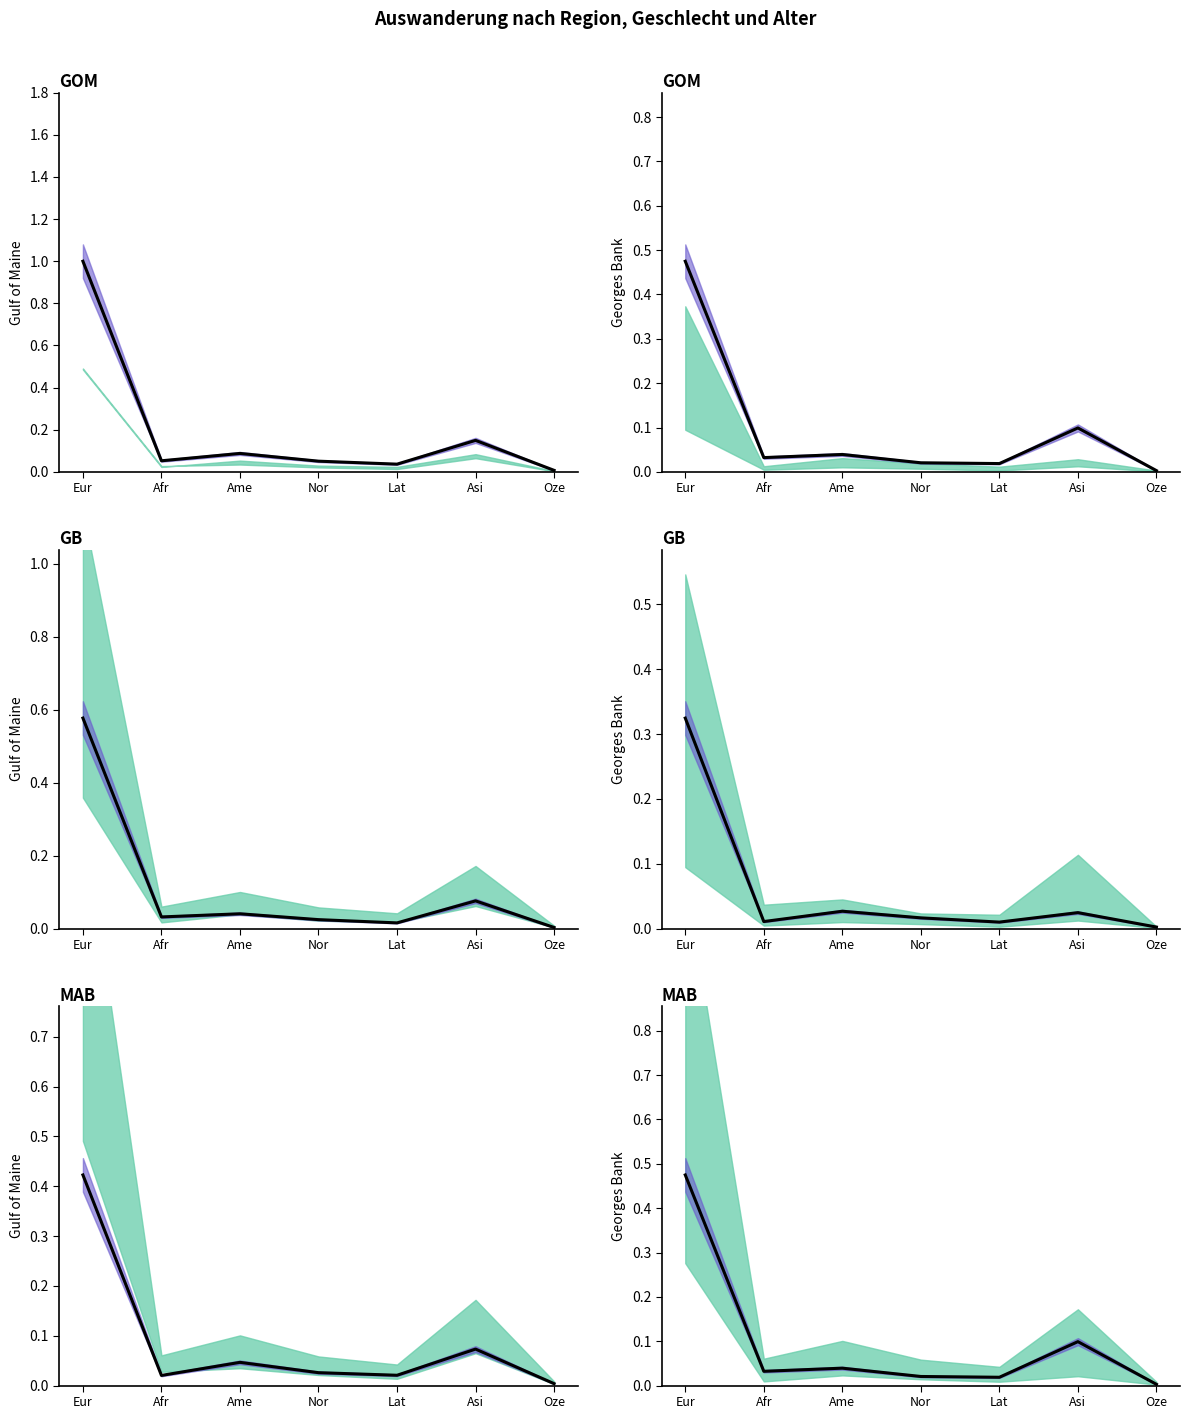

What is the average value?

0.1